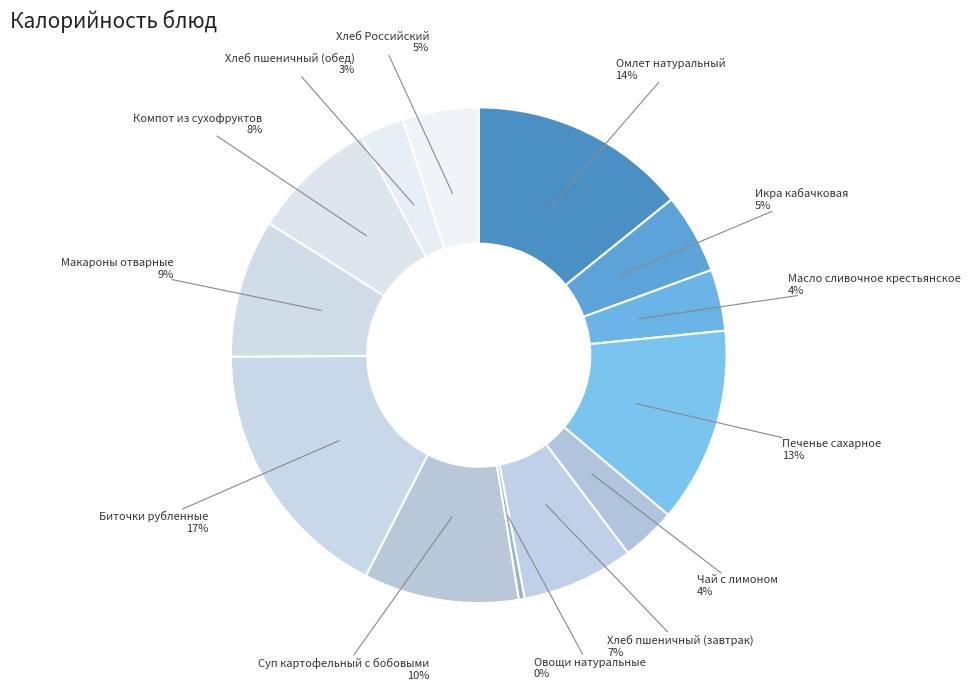

To the nearest percent, what percentage of the pie is Печенье сахарное?

13%